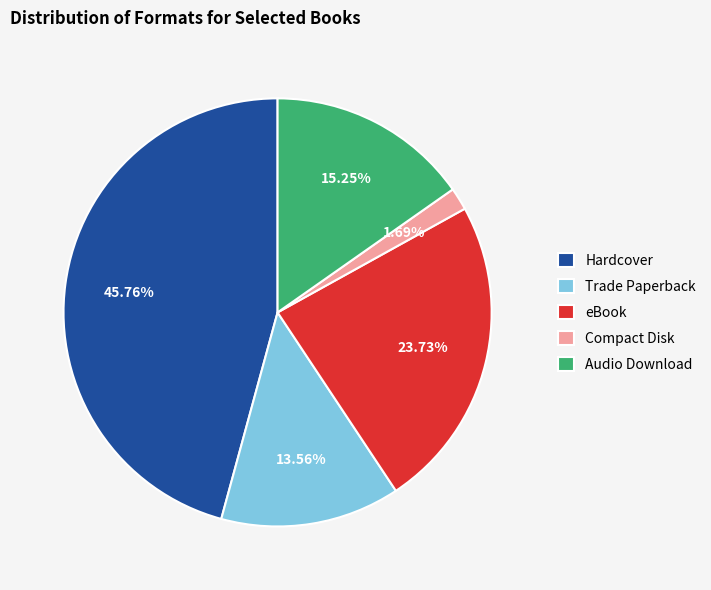

How many segments does this pie chart have?

5